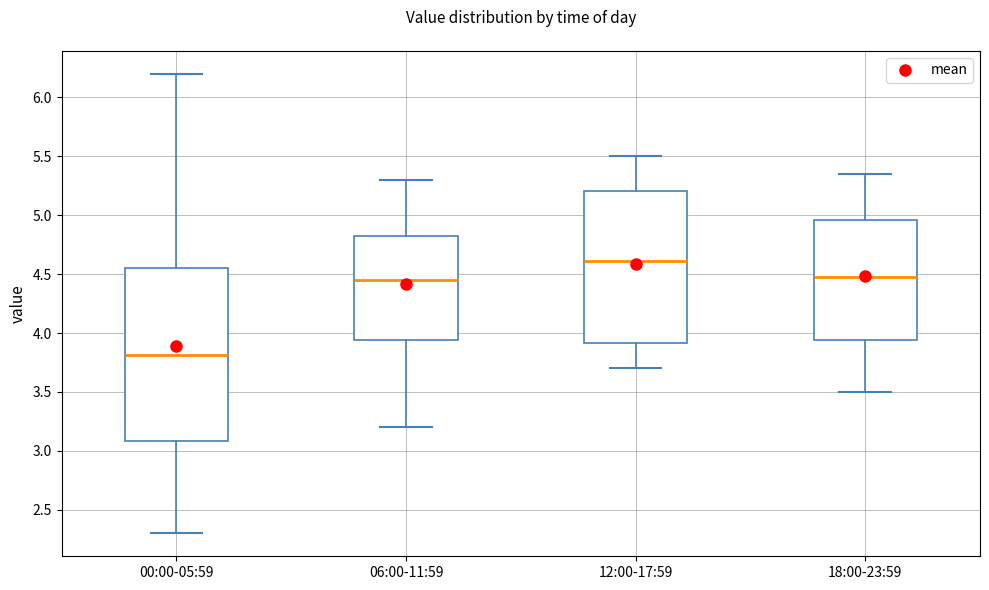

Where is the lower edge of the box for 18:00-23:59 on the y-axis? The values are not printed on the chart, so give them approximately, as read against the axis.

3.95